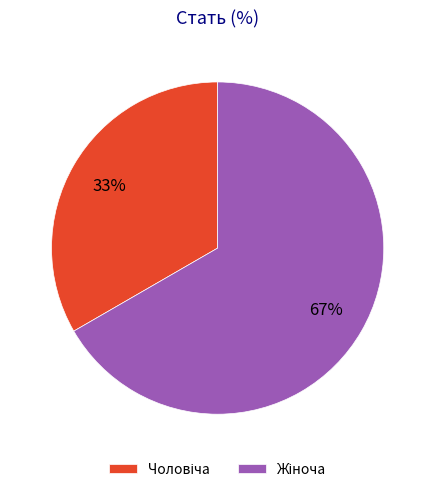

Is there a majority slice in this chart?

Yes